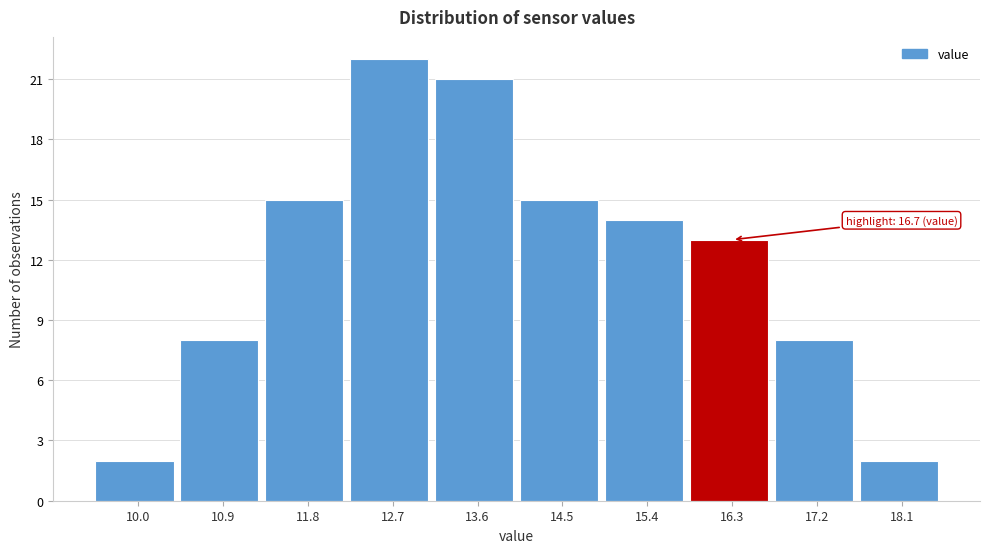

Reading left to right, extract all data points from this chart.

10.0=2	10.9=8	11.8=15	12.7=22	13.6=21	14.5=15	15.4=14	16.3=13	17.2=8	18.1=2